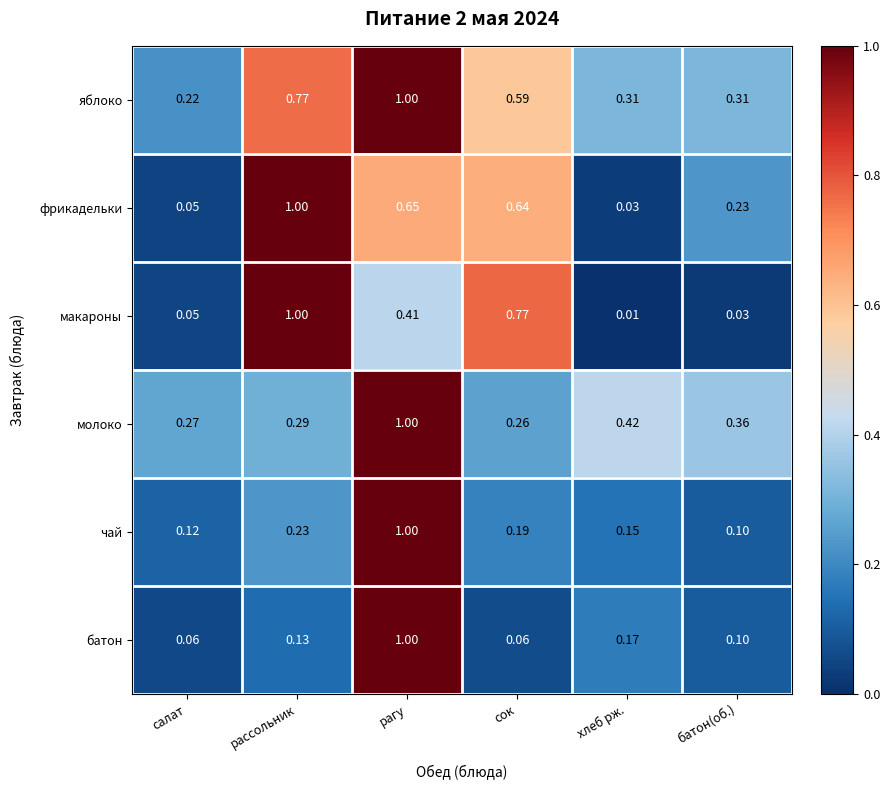

Which series has the largest range (max minus min)?

макароны